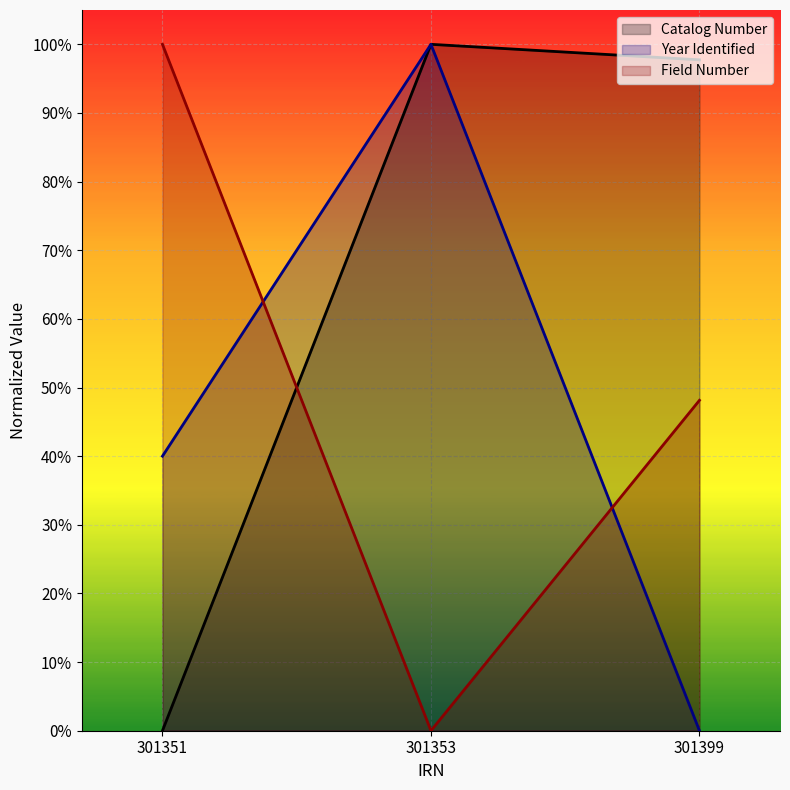

At how many categories does at least one series exceed 0?

3